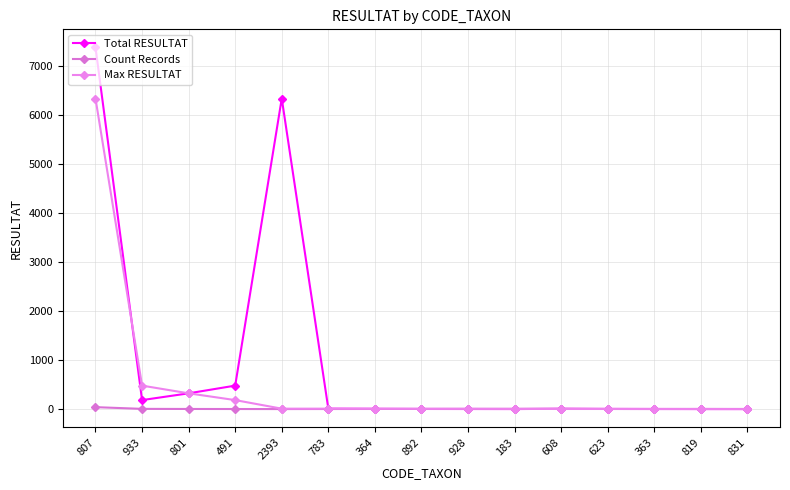

True or false: Count Records has a value of 2 at 933.

False